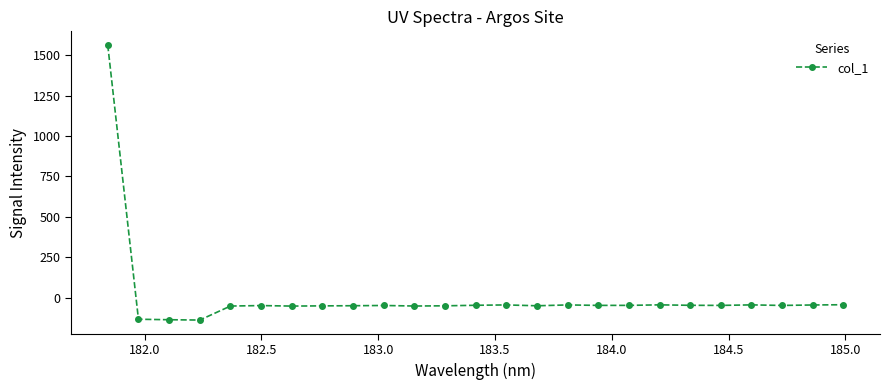

What is the smallest value displayed?

-139.0